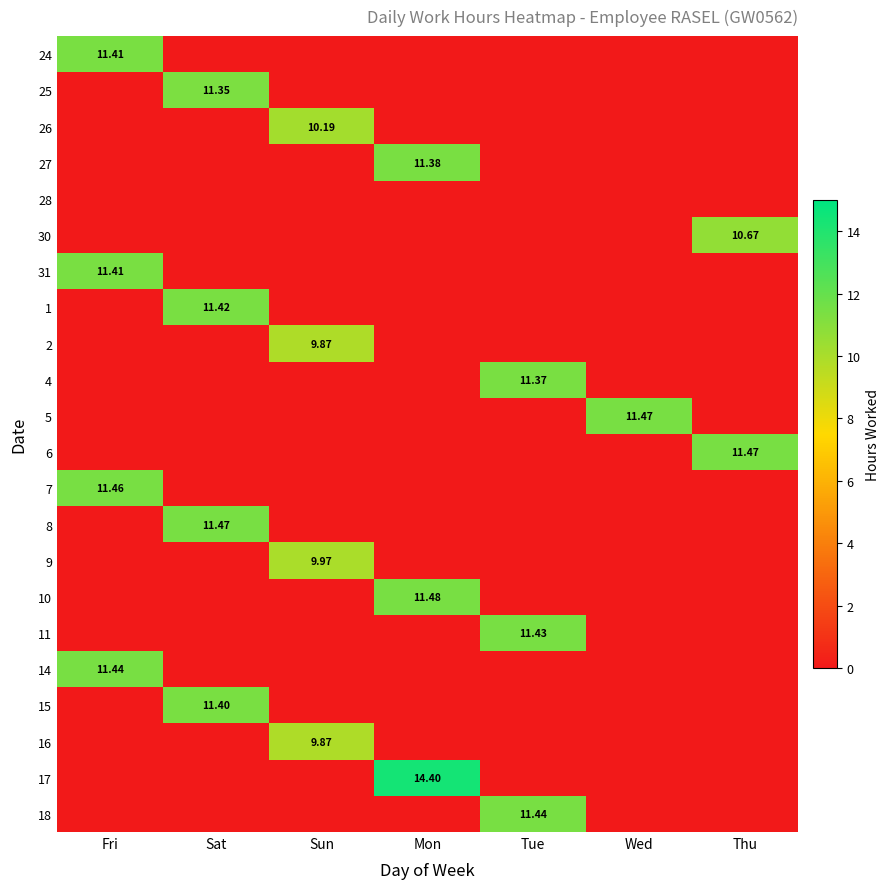

Which label corresponds to the smallest value in the chart?

Sat